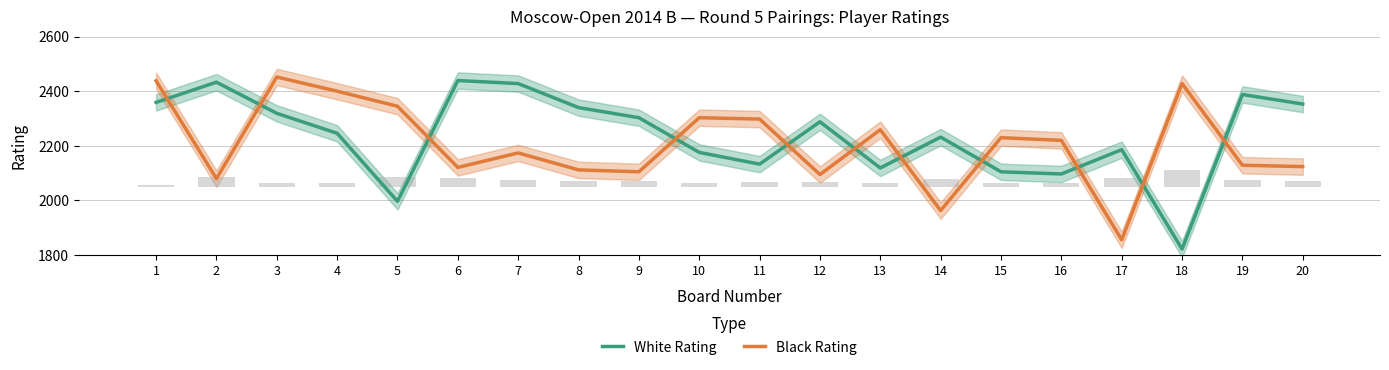

True or false: White Rating has a value of 2996 at 10.

False